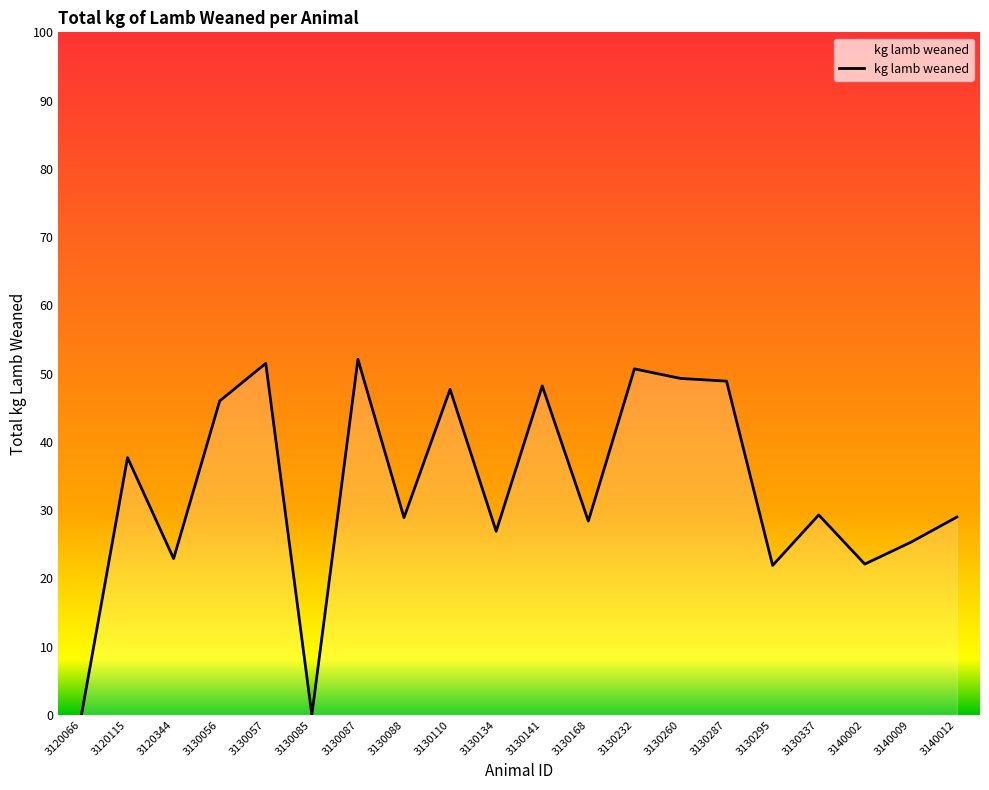

Approximately how many times larger is the value at 3140009 compared to 3130057?

0.5